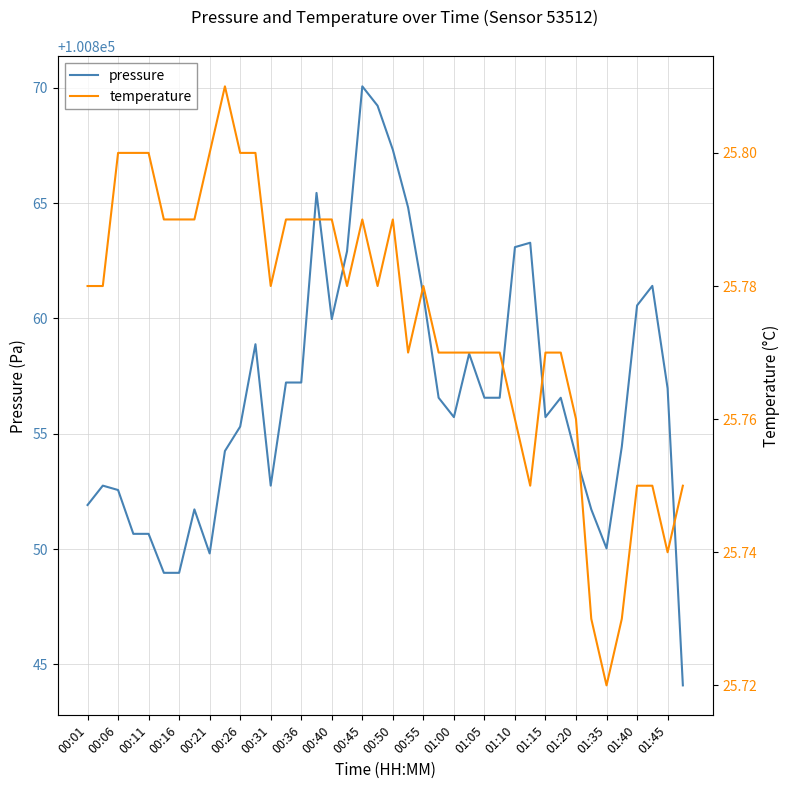

Rank the series by their maximum value, from lowest to highest.

temperature, pressure